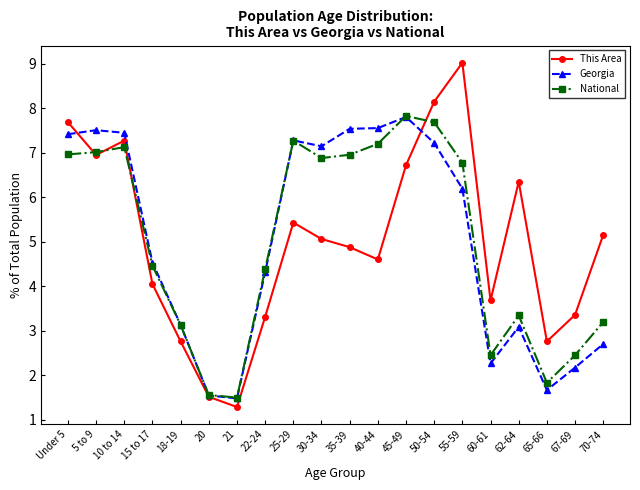

Does the chart display data point markers on the line(s)?

Yes